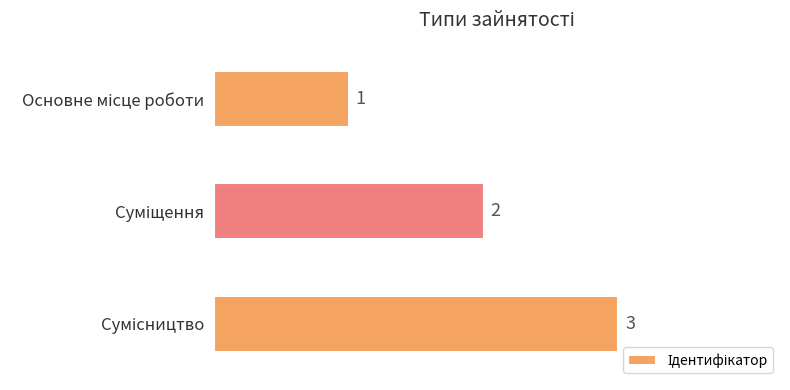

What is the greatest value displayed?

3